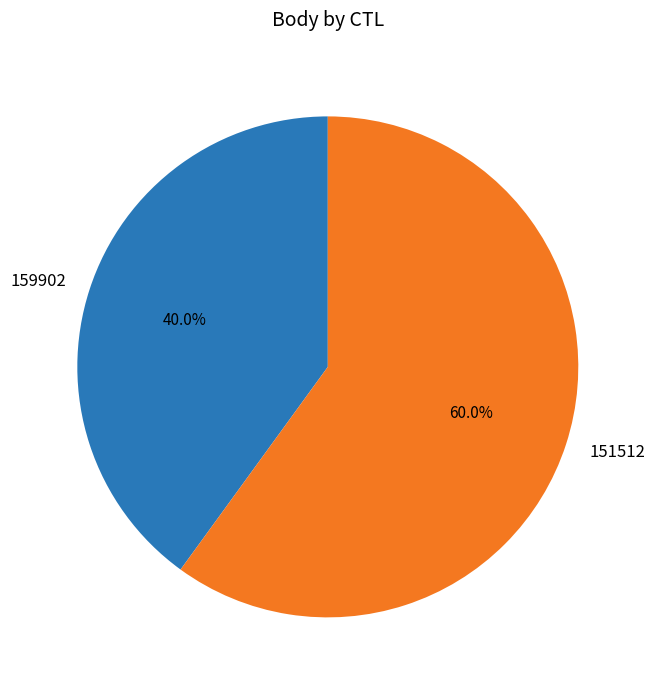

To the nearest percent, what is the combined percentage of 159902 and 151512?

100%